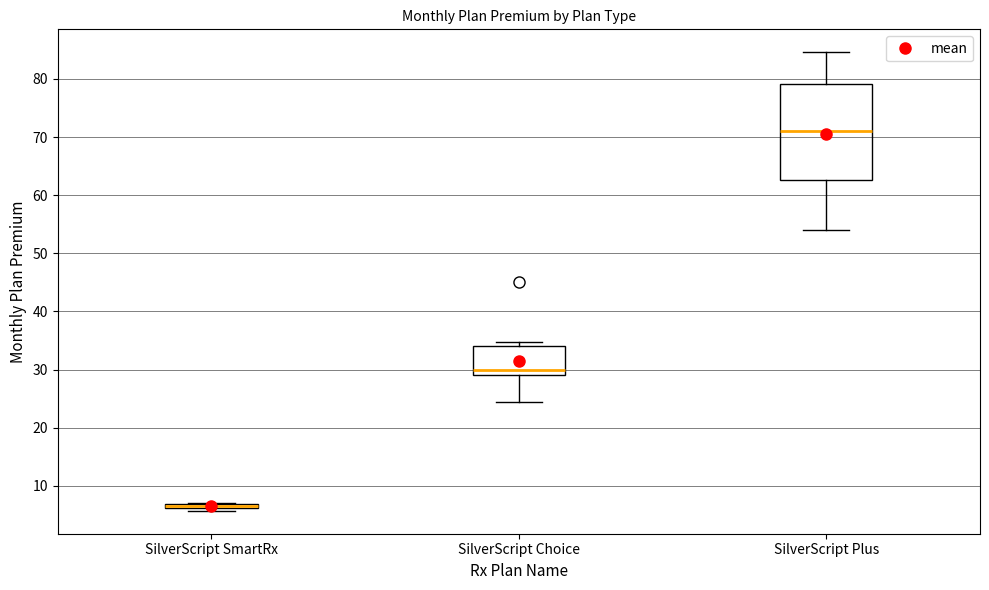

Which box is the tallest, from its lower edge to its upper edge?

SilverScript Plus